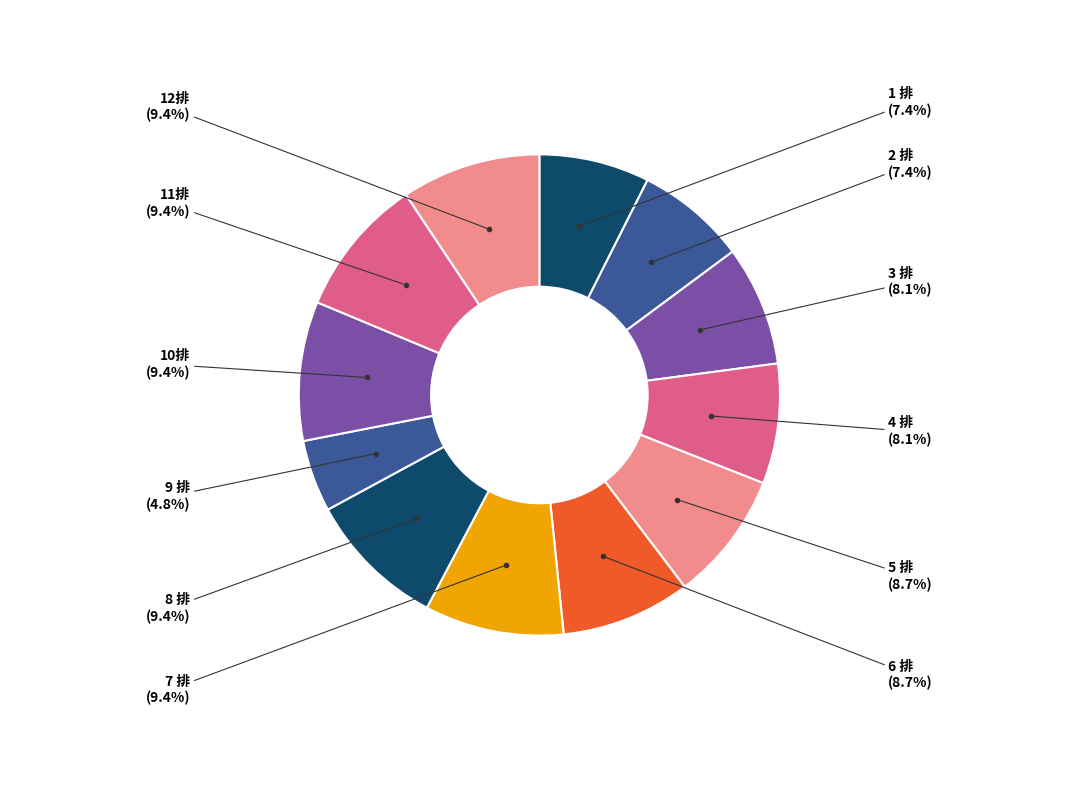

Count the number of slices in the pie.

12